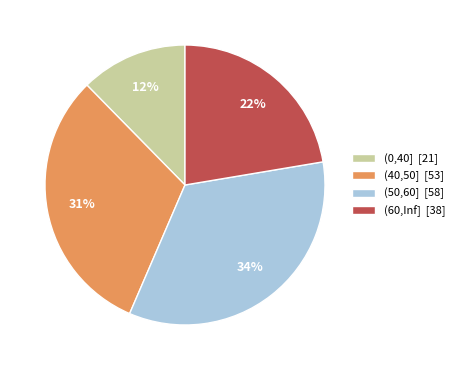

To the nearest percent, what is the difference between the (50,60] and (0,40] slice percentages?

22%